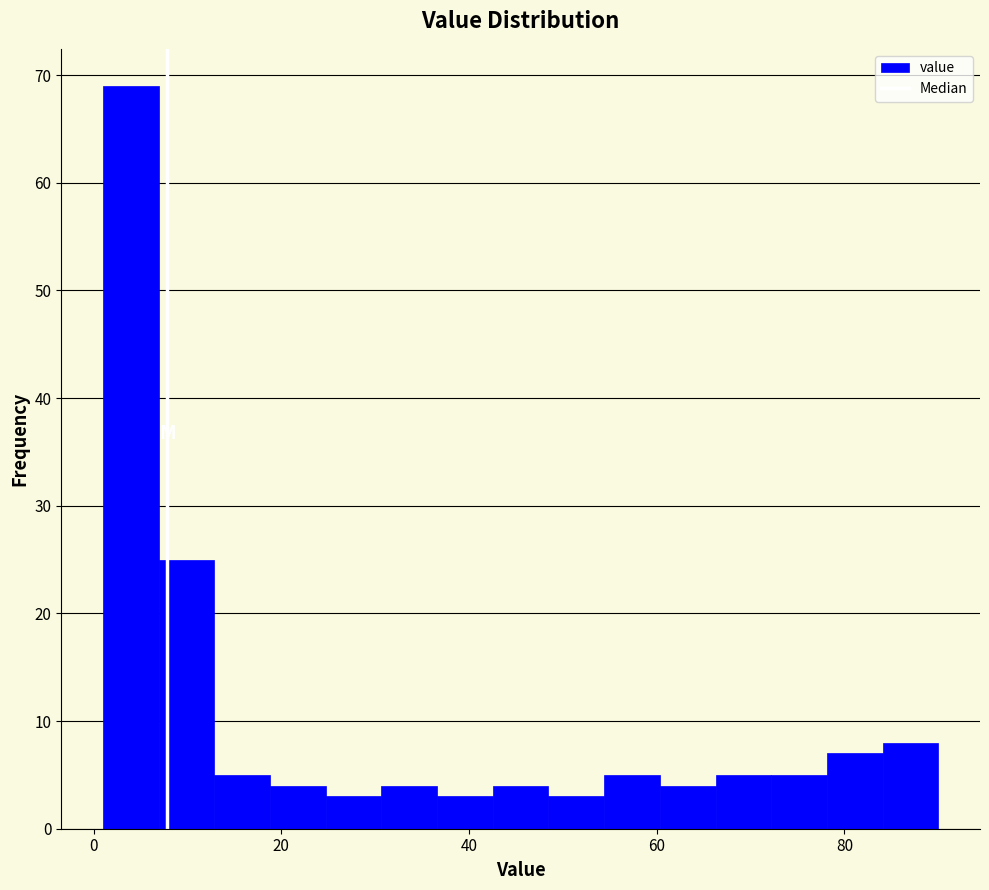

Read against the x-axis, roughly where is the centre of the tallest bar?

4